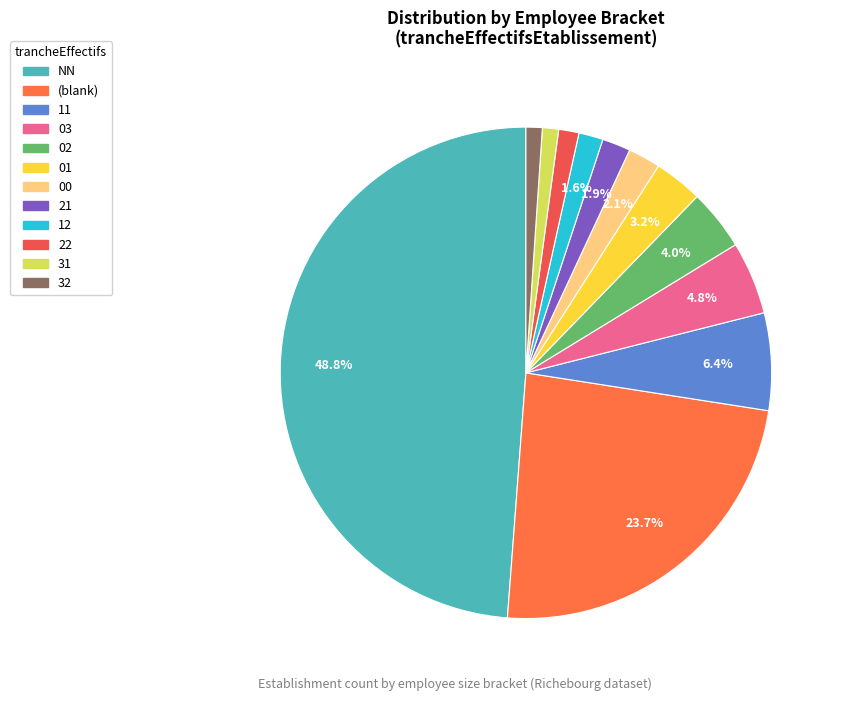

How many segments does this pie chart have?

12